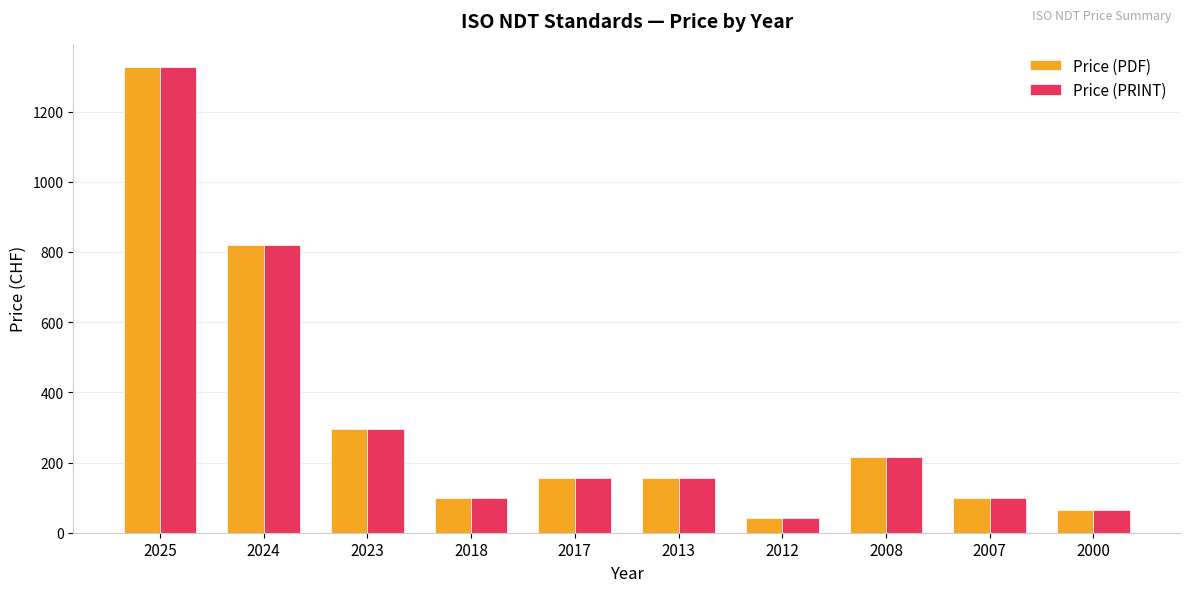

Which category has the lowest value across all series?

2012